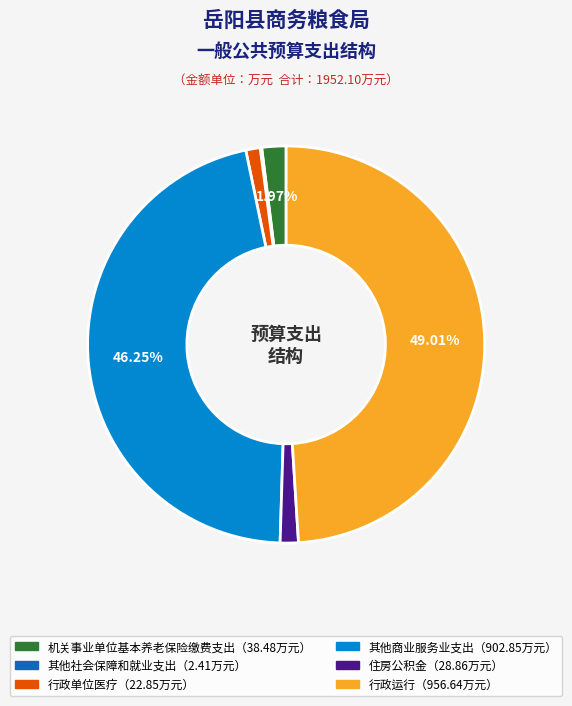

Is there a majority slice in this chart?

No